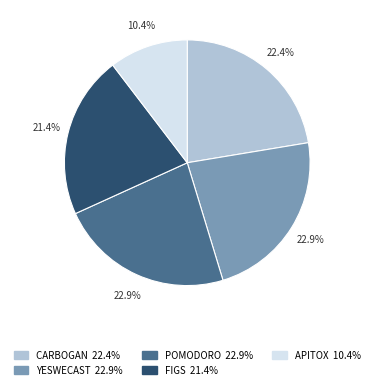

True or false: YESWECAST accounts for 23% of the total.

True